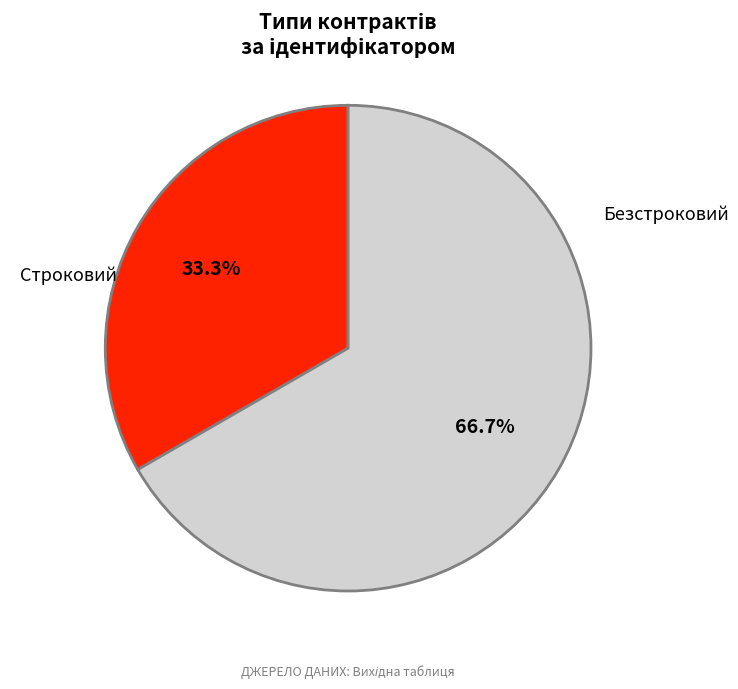

Is there a majority slice in this chart?

Yes